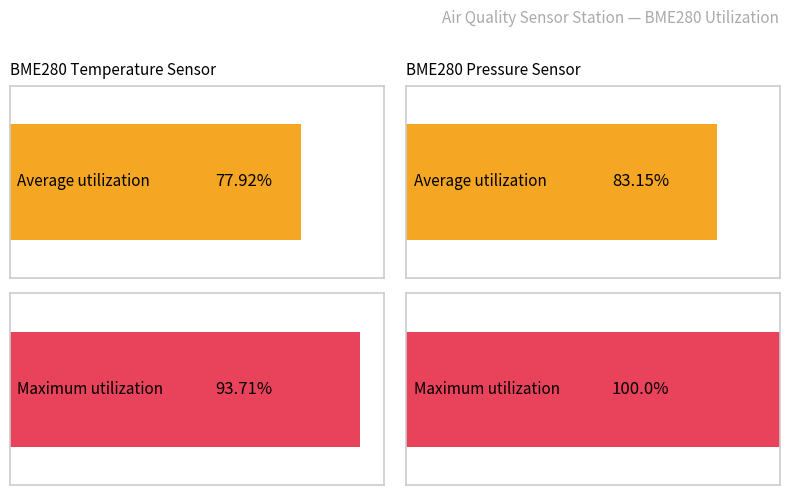

How many bars are there in each group?

2